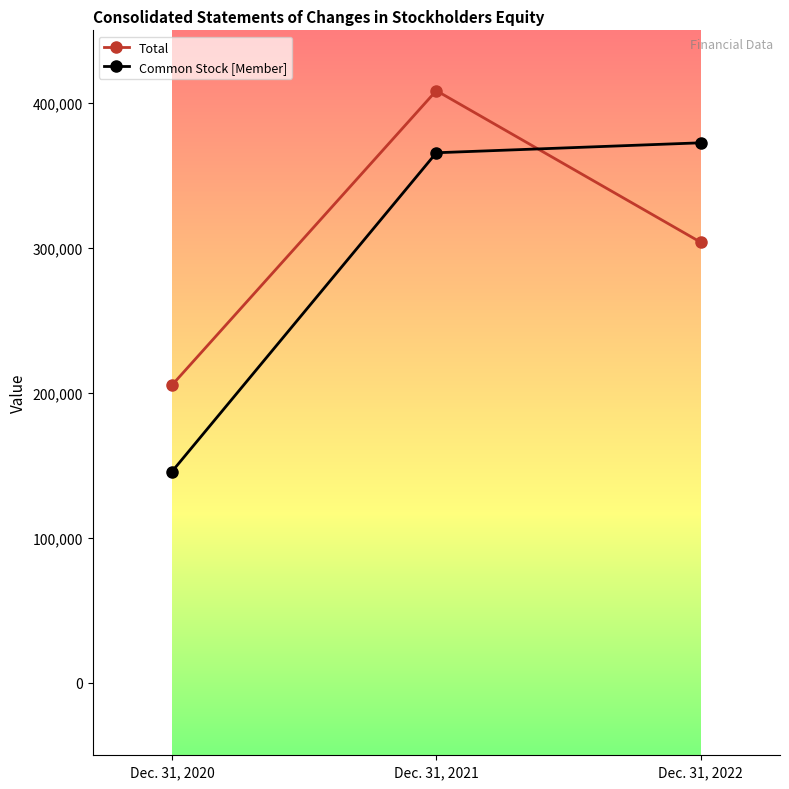

Is this an area chart (filled region under the line)?

No